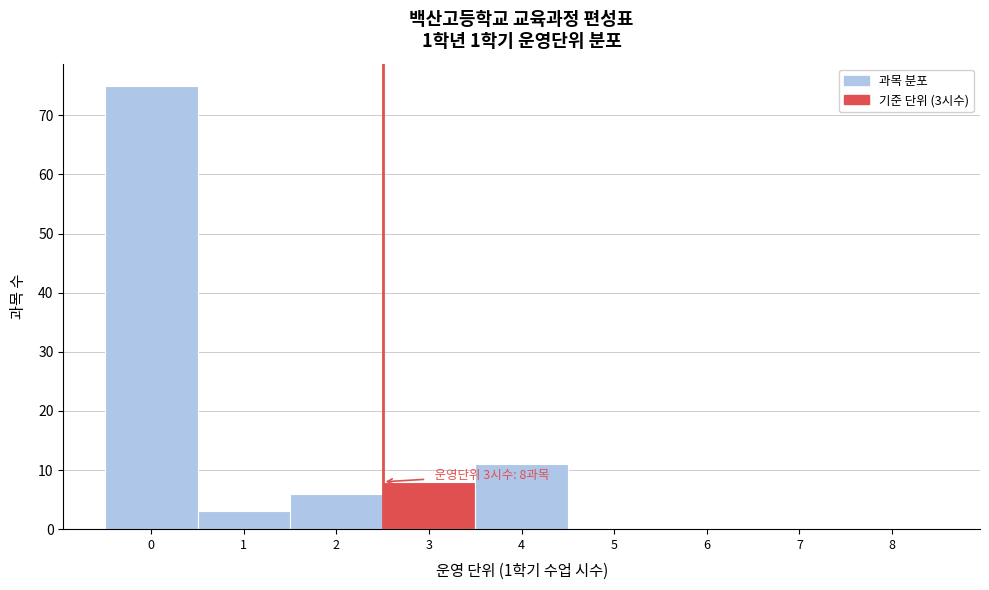

Reading right to left, transcribe all the data shown in this chart.

8=0	7=0	6=0	5=0	4=11	3=8	2=6	1=3	0=75